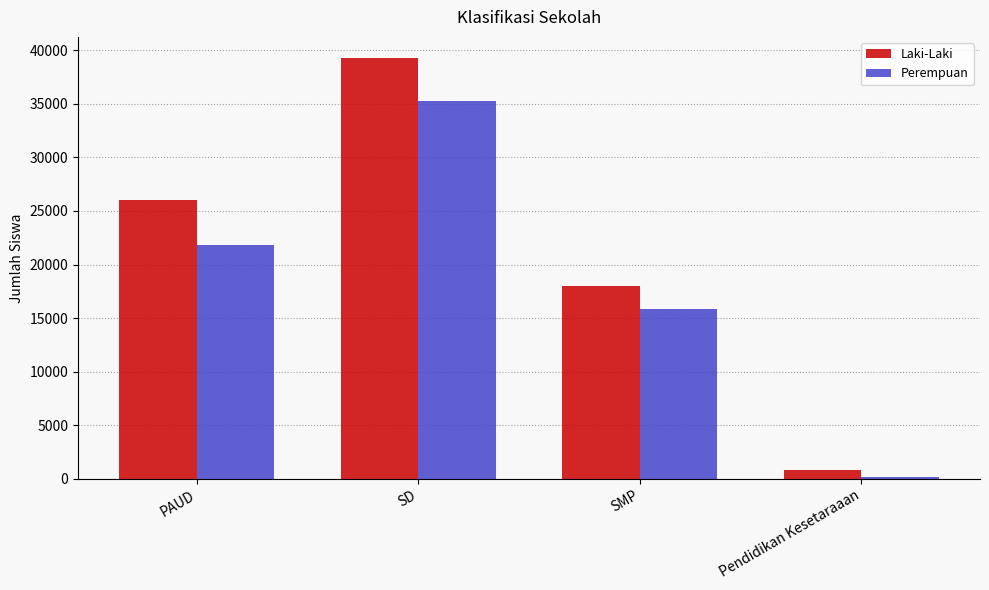

Which series changed the most between PAUD and SMP?

Laki-Laki